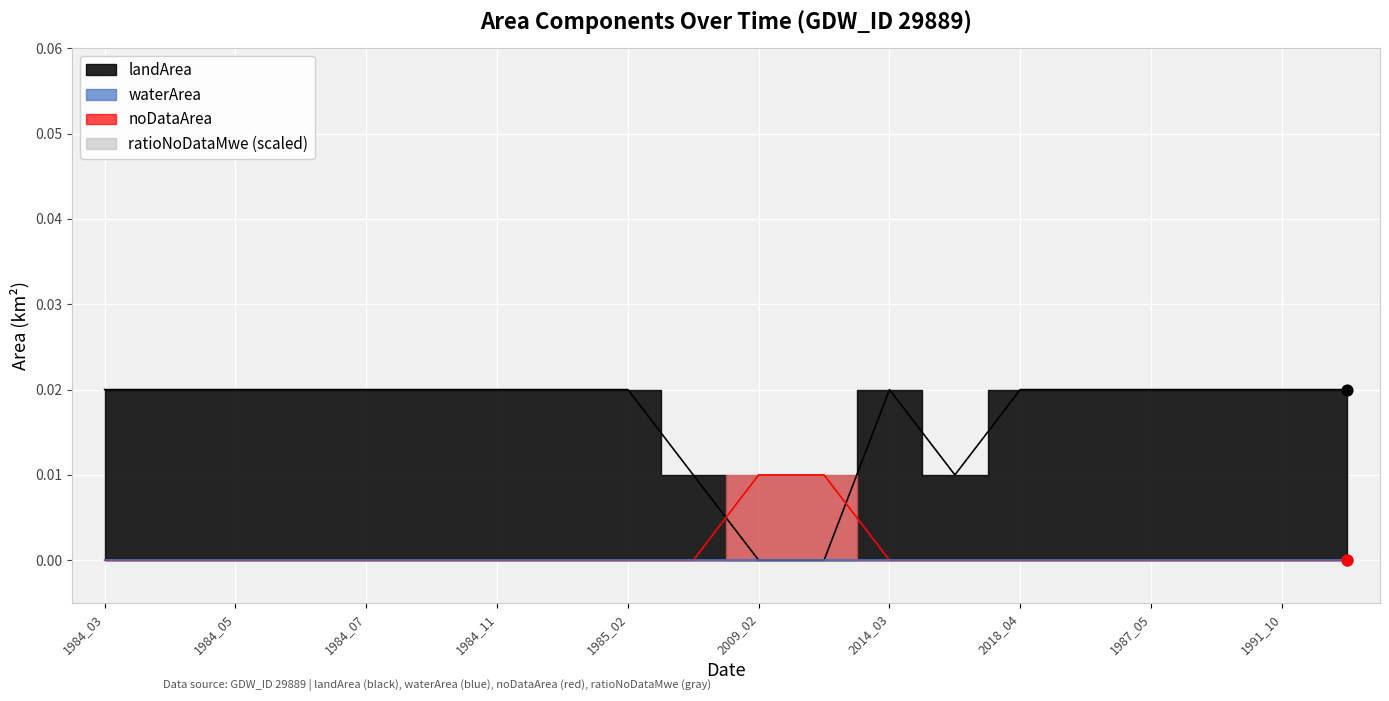

Which series contains the lowest Y value?

landArea